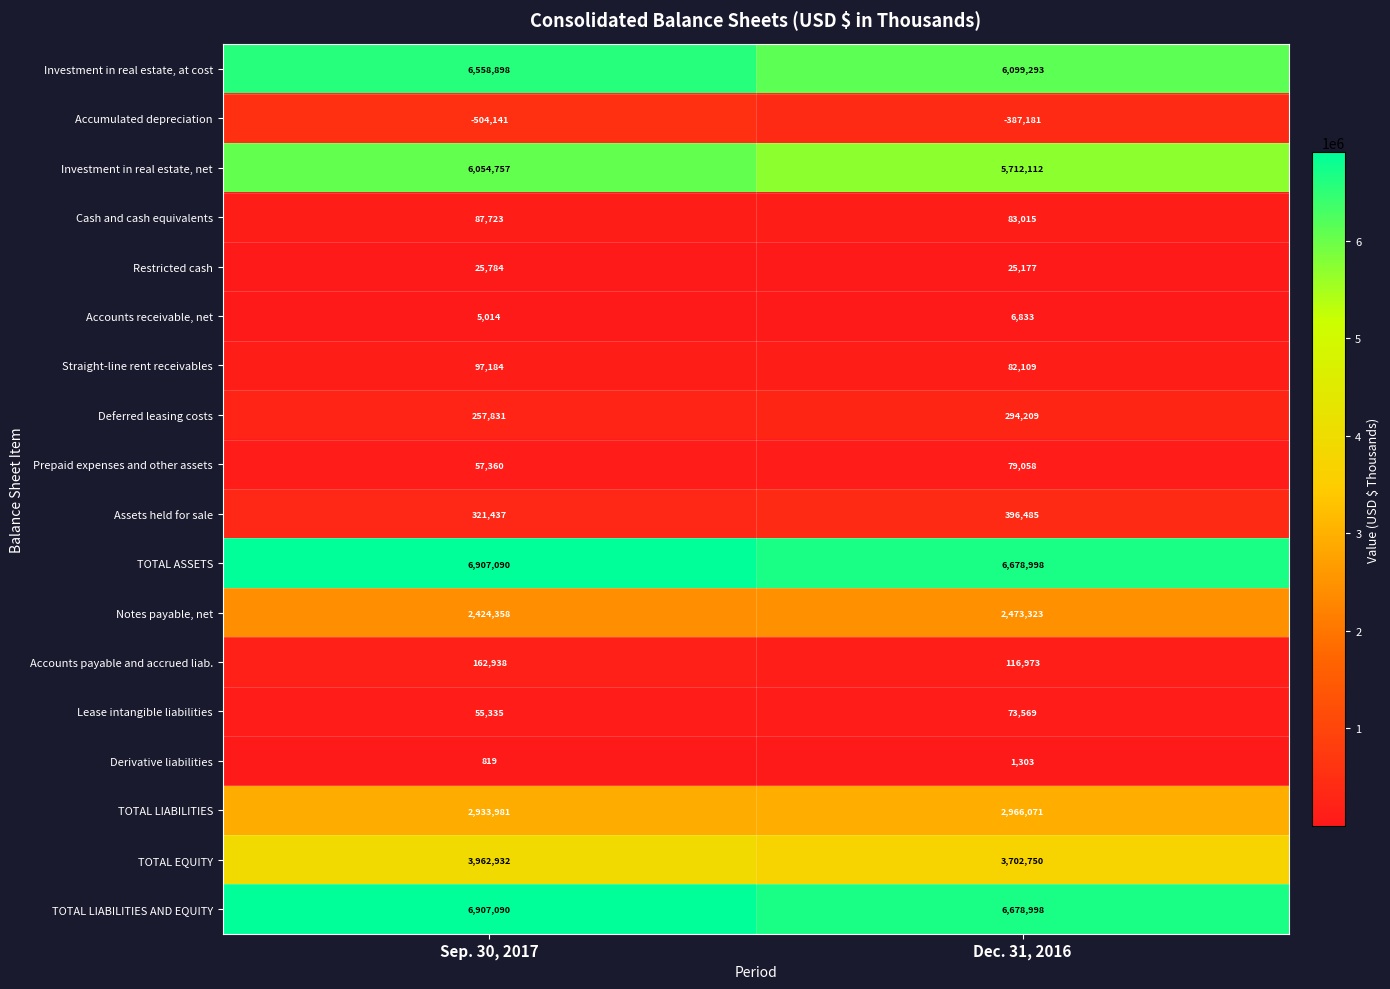

At which label does TOTAL EQUITY reach its minimum?

Dec. 31, 2016